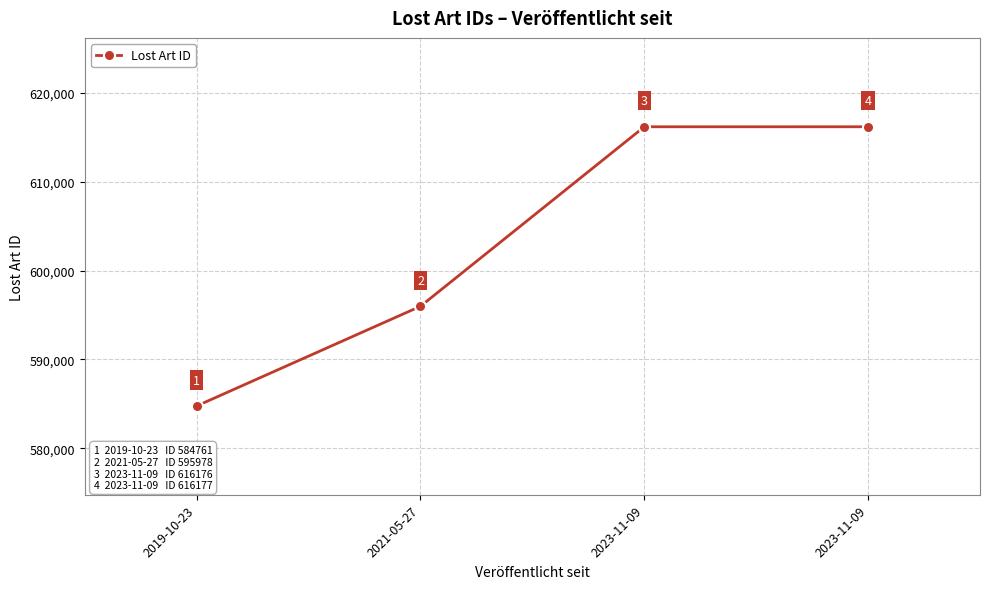

Reading left to right, what are all the values shown in this chart?

2019-10-23=584761	2021-05-27=595978	2023-11-09=616176	2023-11-09=616177